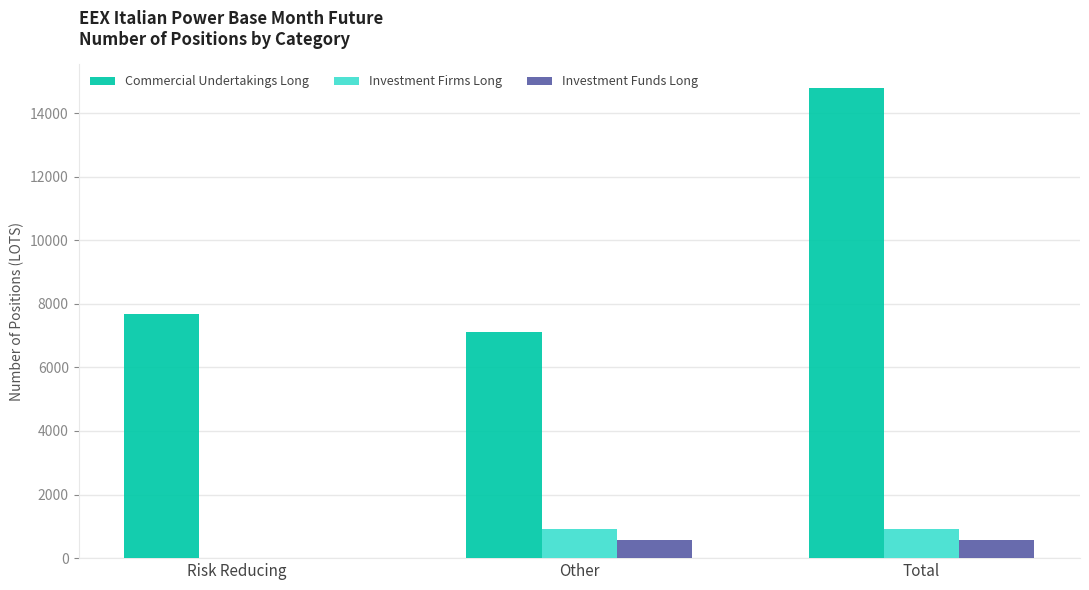

The Investment Firms Long series shows 0 at Risk Reducing. True or false?

True